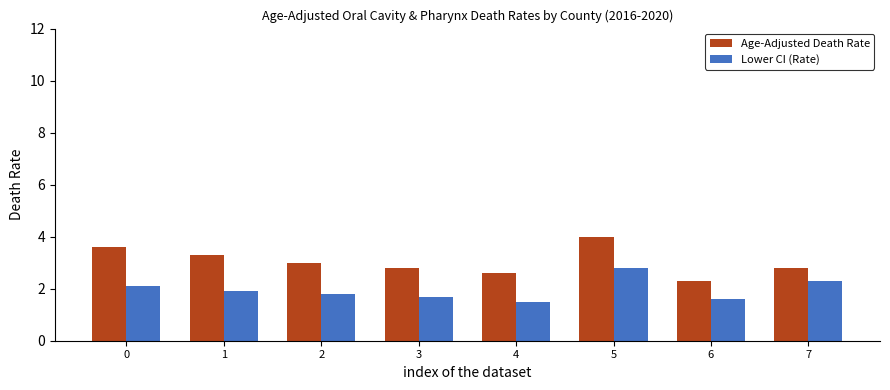

Is it true that Lower CI (Rate) equals 2.8 at 5?

True